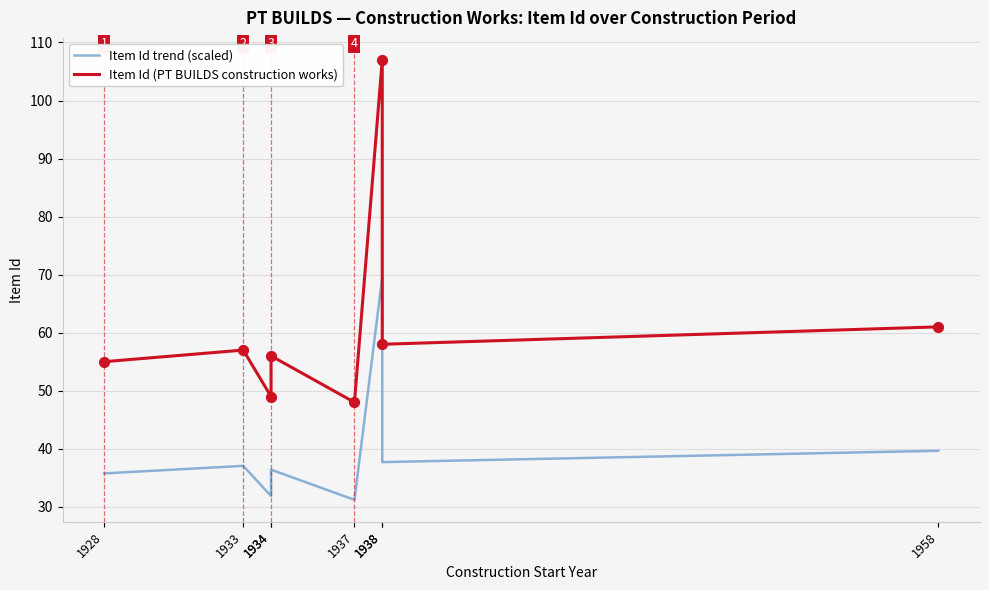

Which series contains the lowest Y value?

Item Id trend (scaled)